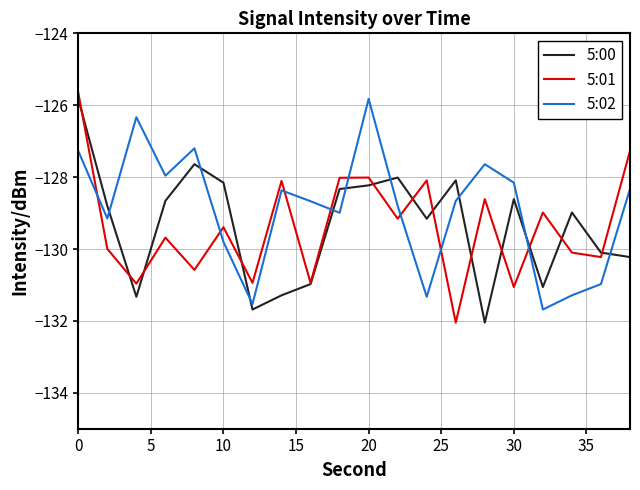

Which series has the largest total across all categories?

5:02